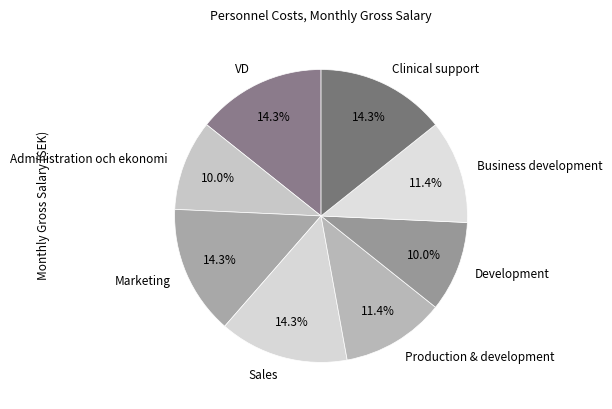

Count the number of slices in the pie.

8